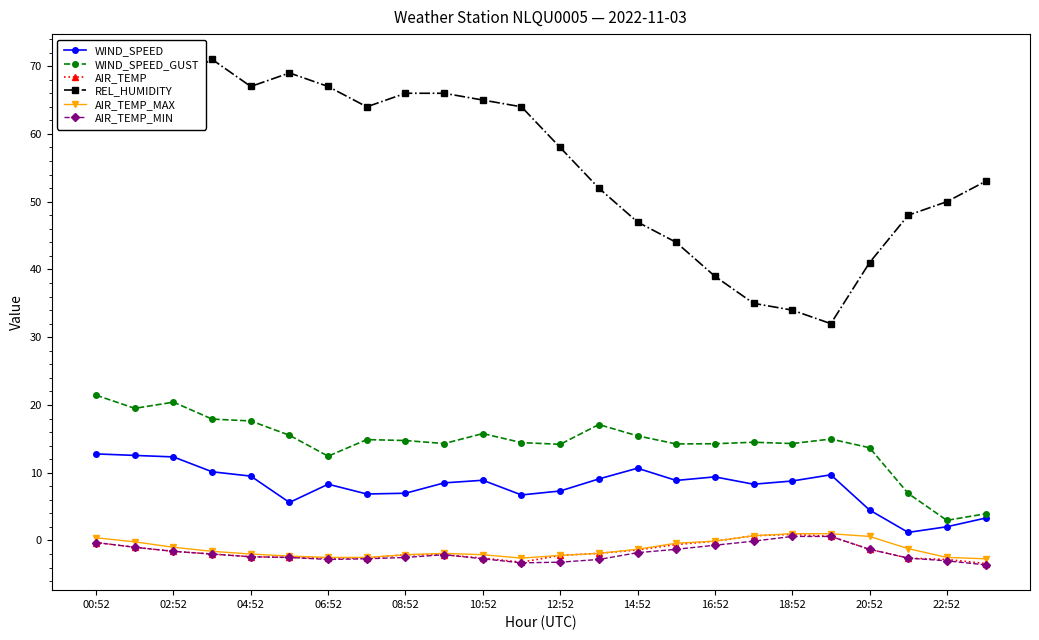

Which series has the largest range (max minus min)?

REL_HUMIDITY